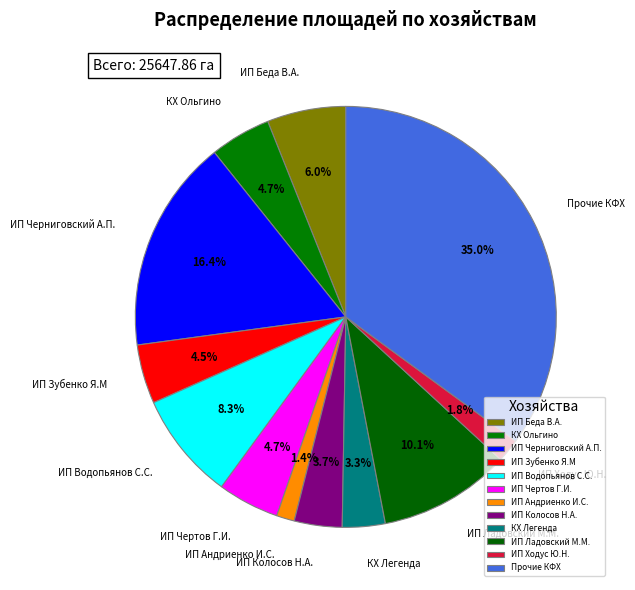

Count the number of slices in the pie.

12